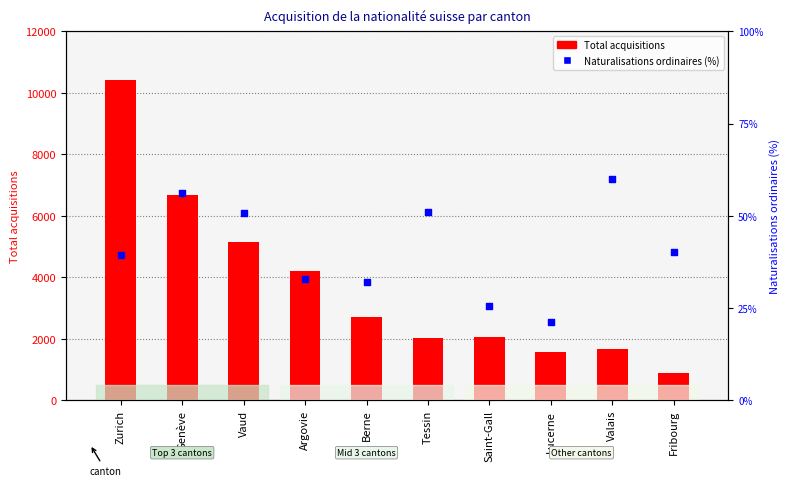

Which series has the largest total across all categories?

Total acquisitions